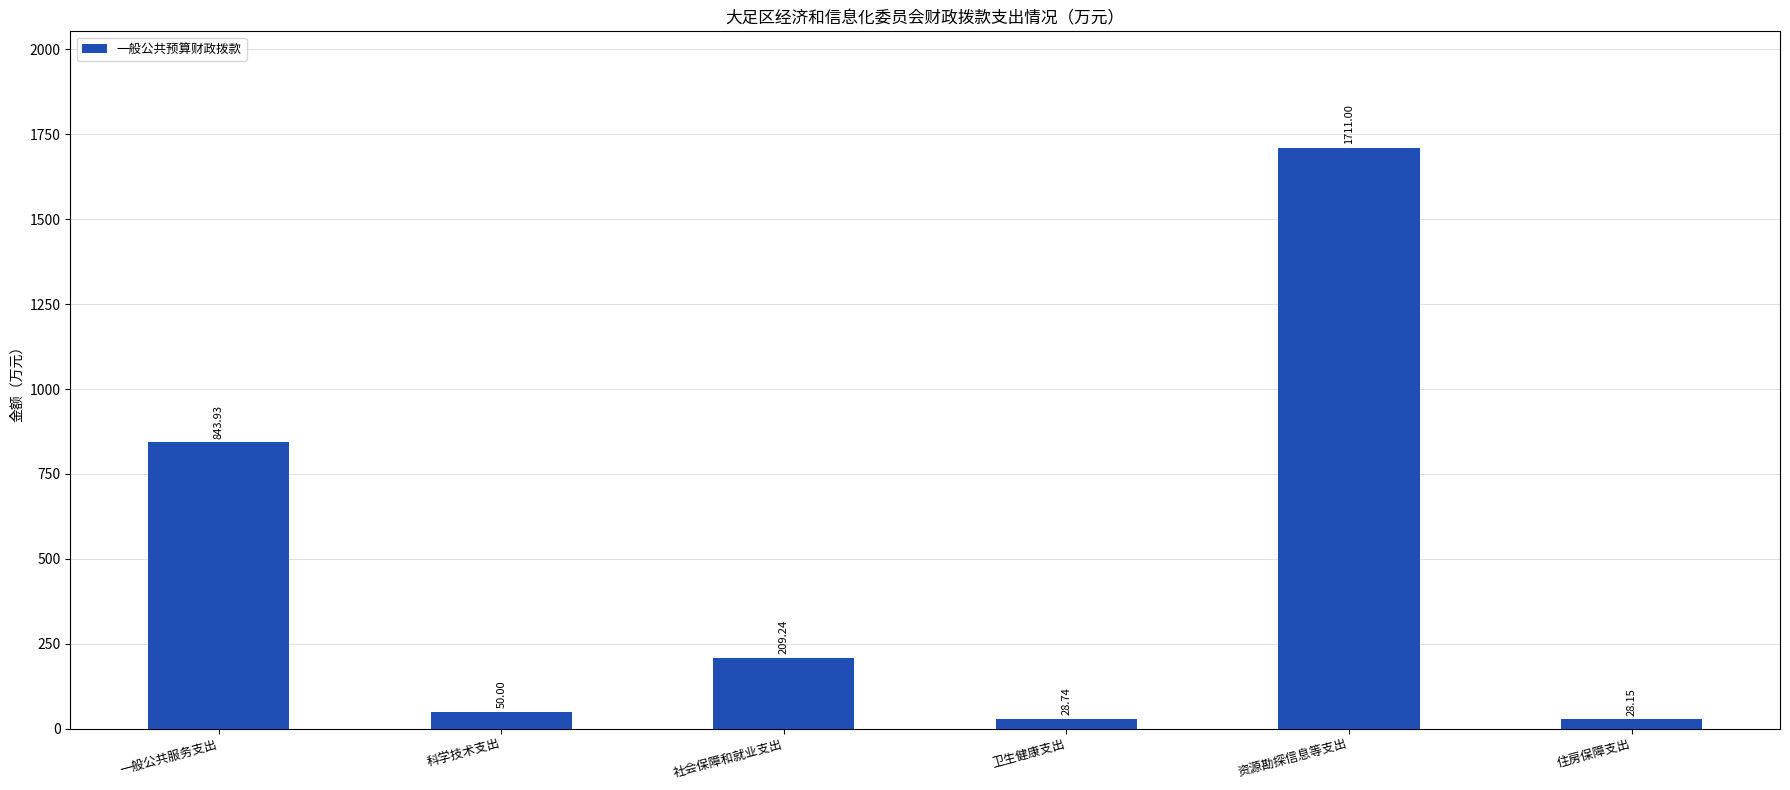

What is the difference between the second highest and minimum values?

815.8